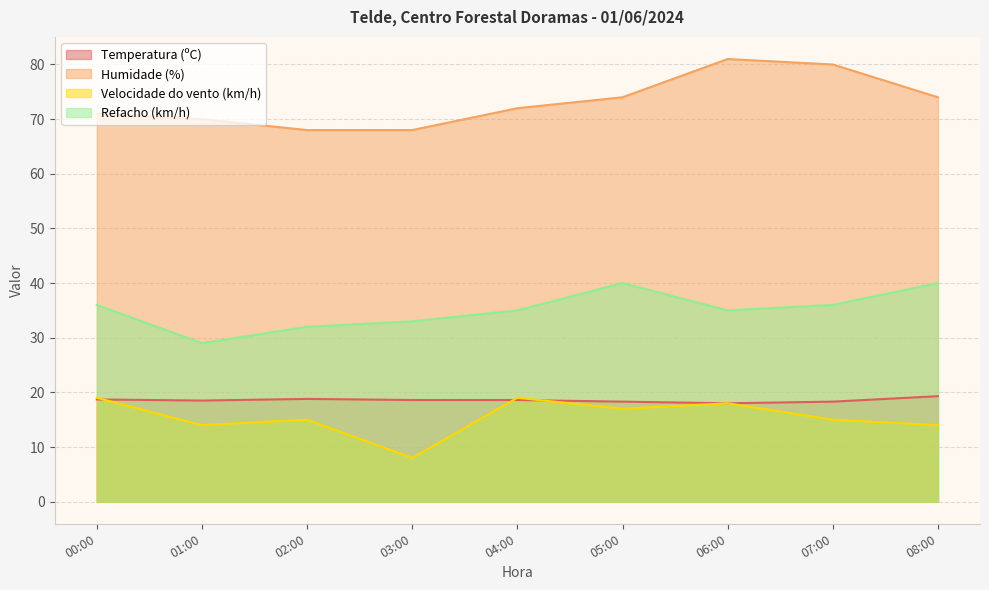

What is the label of the 8th point from the left?

07:00